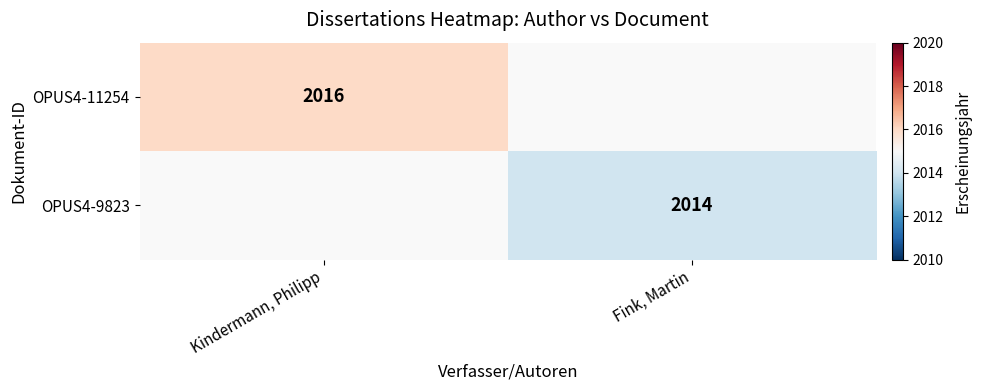

Between Fink, Martin and Kindermann, Philipp, which is larger?

Kindermann, Philipp